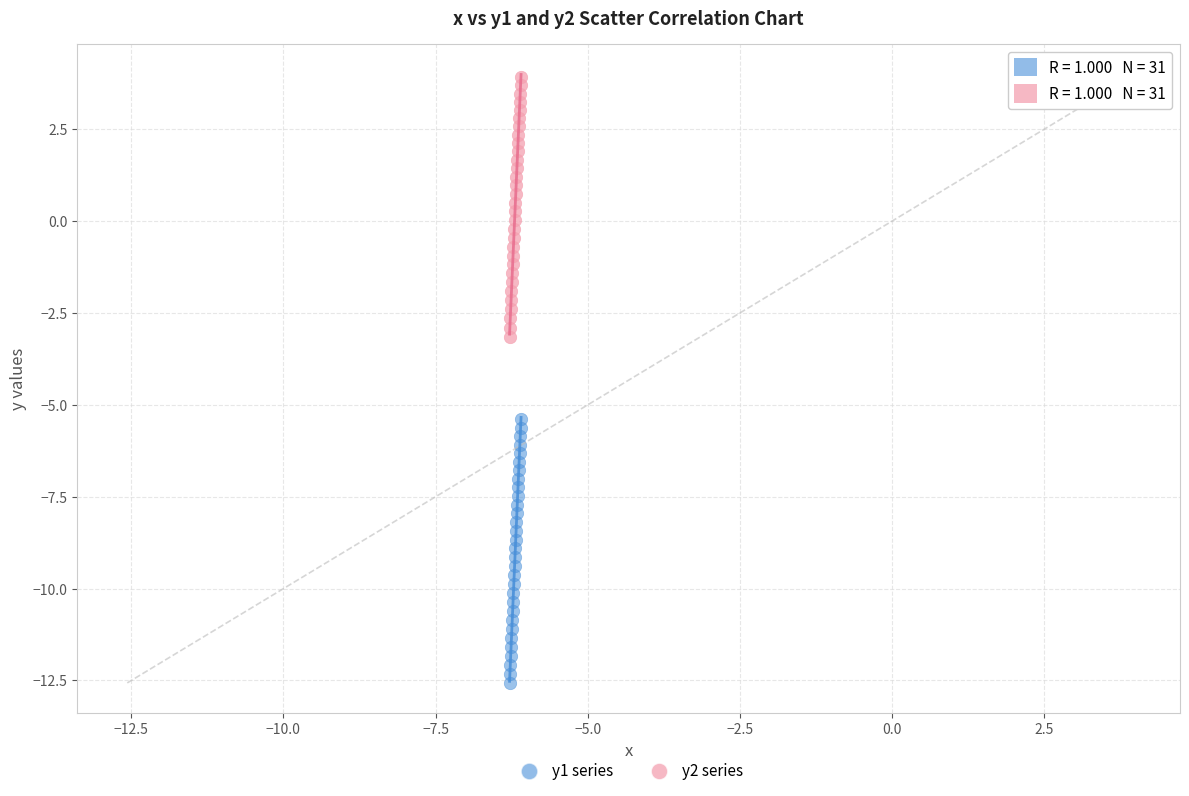

Across all series, what Y value is closest to -4?

-3.1